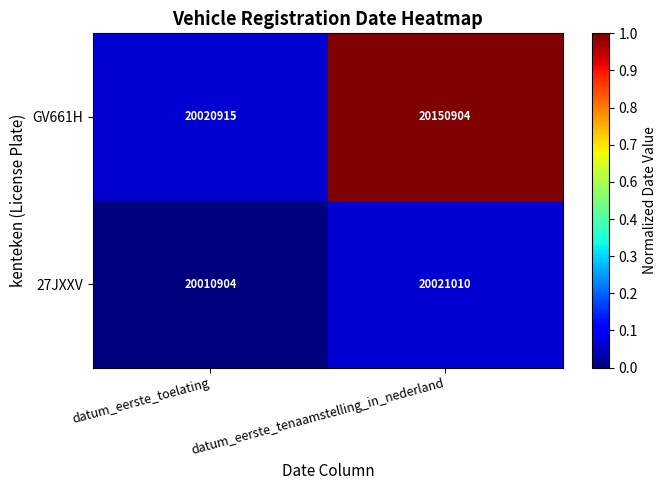

Reading left to right, list all the values displayed in this chart.

GV661H: datum_eerste_toelating=20020915	datum_eerste_tenaamstelling_in_nederland=20150904
27JXXV: datum_eerste_toelating=20010904	datum_eerste_tenaamstelling_in_nederland=20021010